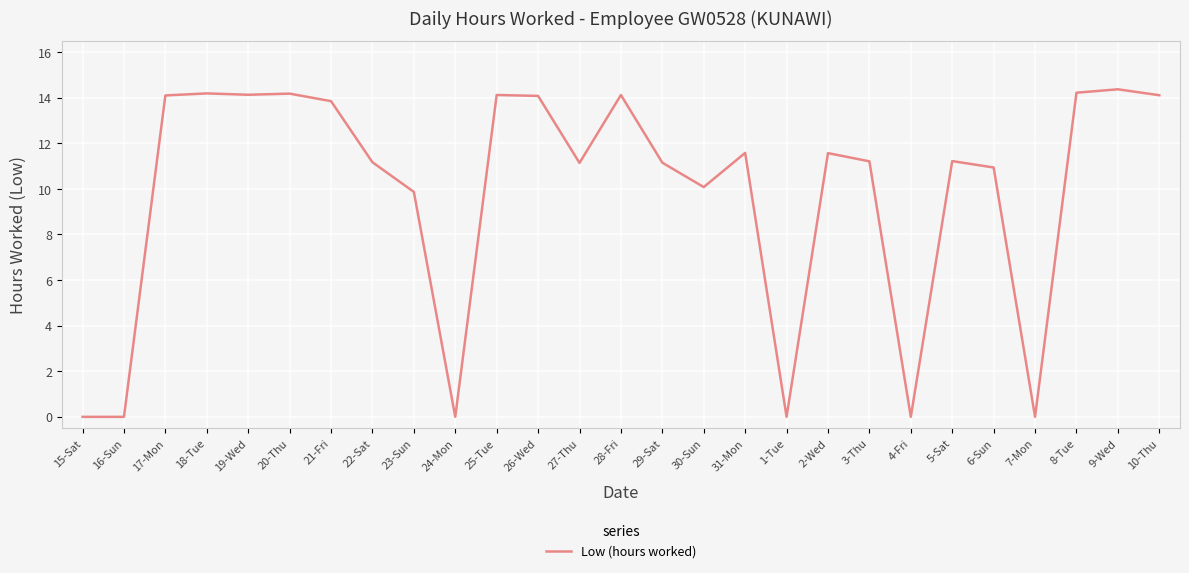

What position from the left is 19-Wed?

5